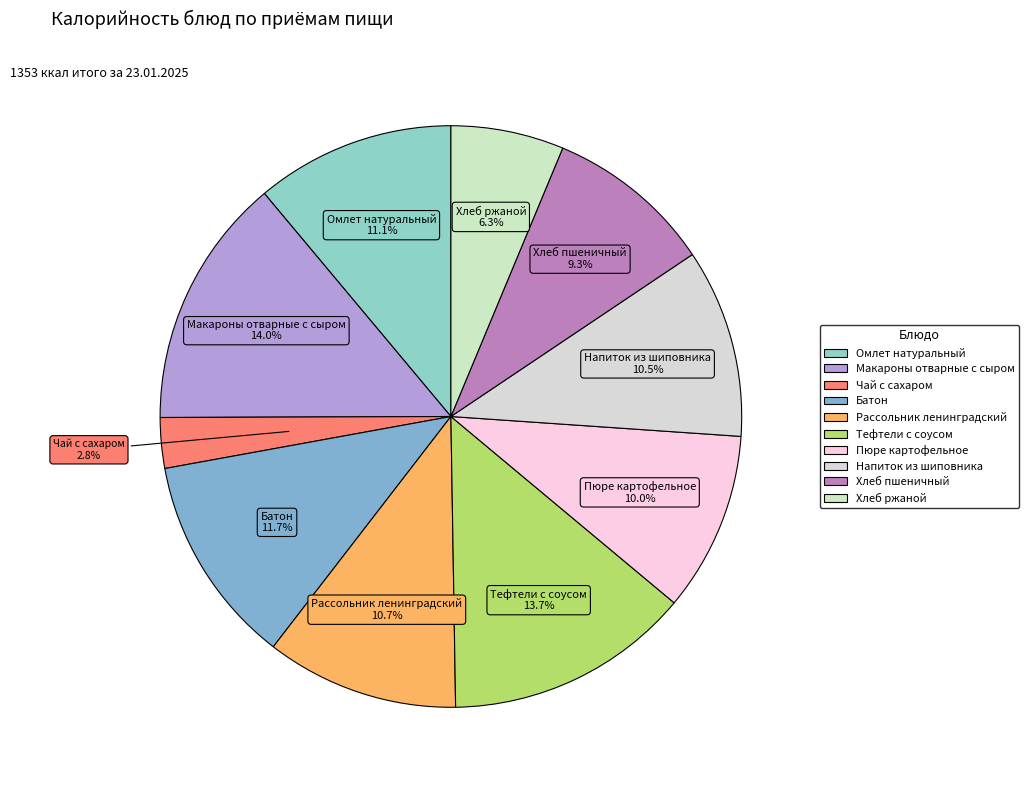

Count the number of slices in the pie.

10